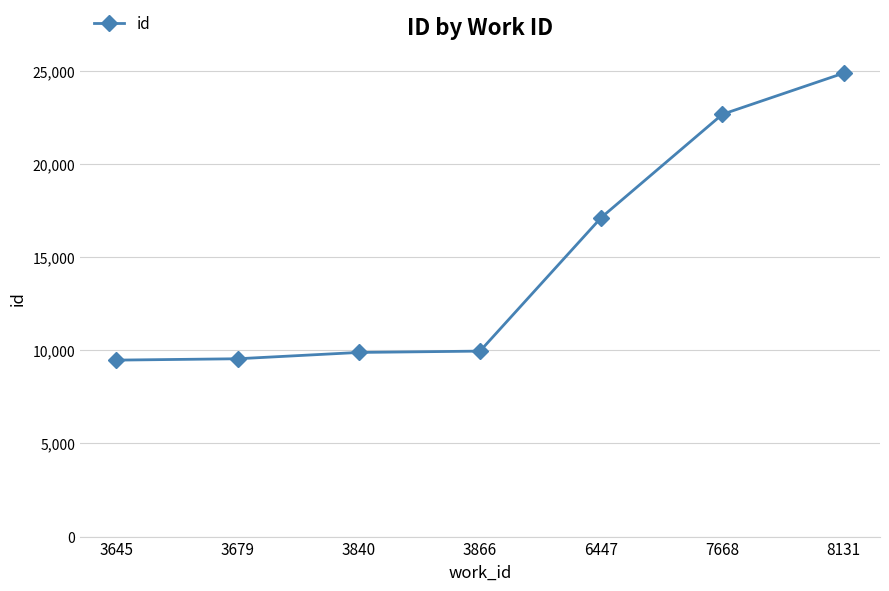

Where does the data first go above 9951?

3866